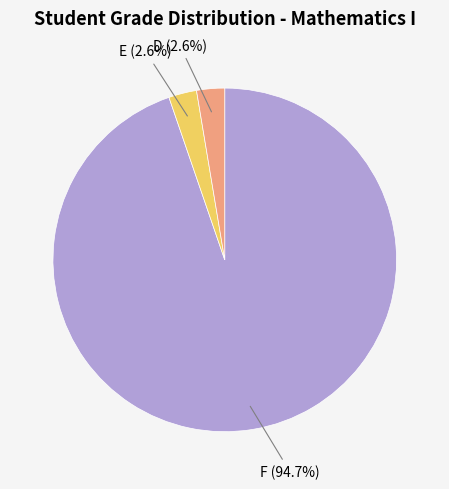

Is there any slice that represents more than half of the pie?

Yes